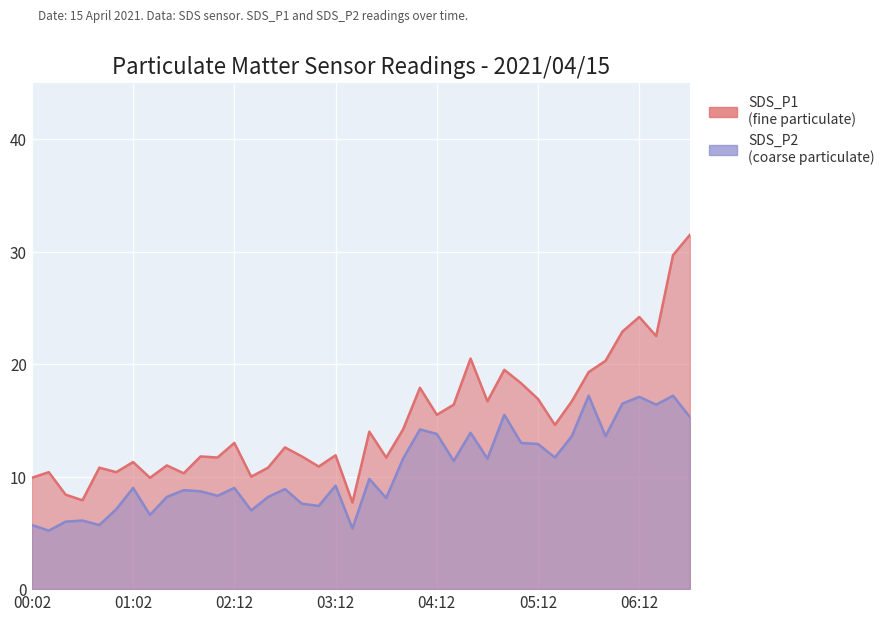

What is the greatest value displayed?

31.5